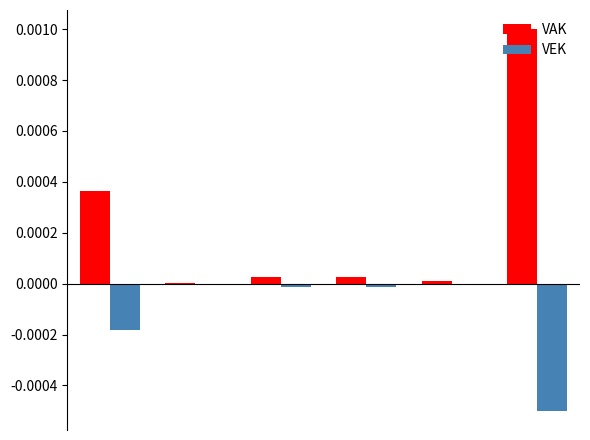

Which series has the largest range (max minus min)?

VAK